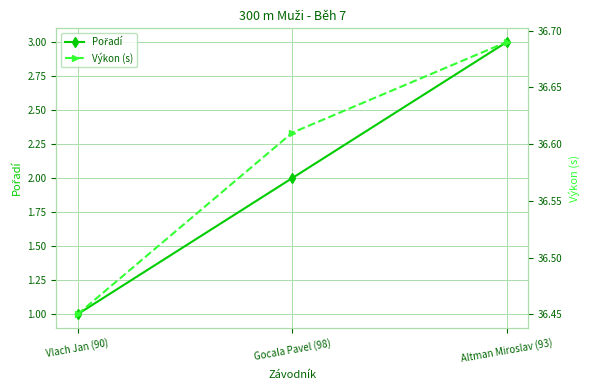

The value of Pořadí at Gocala Pavel (98) is 2.0. True or false?

True